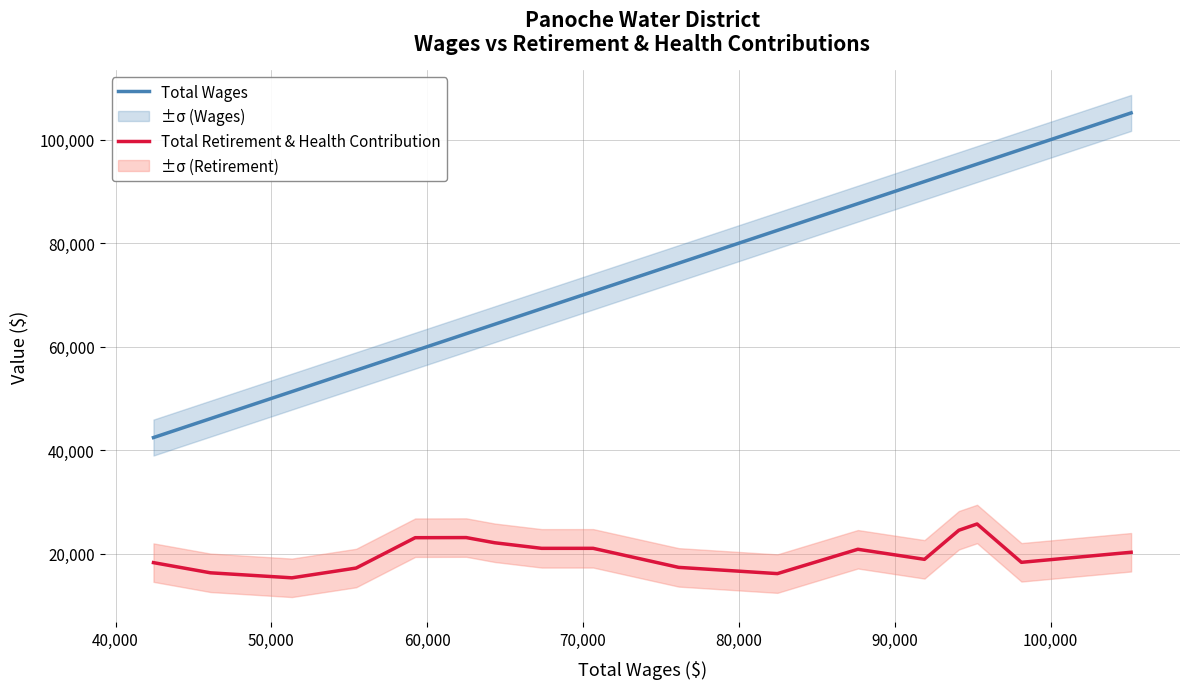

True or false: Total Retirement & Health Contribution and Total Wages intersect in this chart.

False